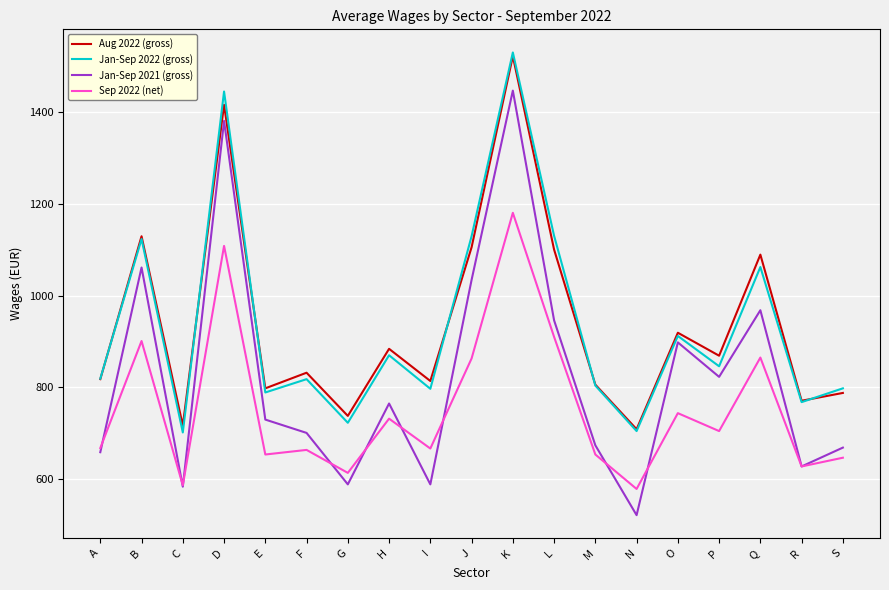

Which series has the largest range (max minus min)?

Jan-Sep 2021 (gross)